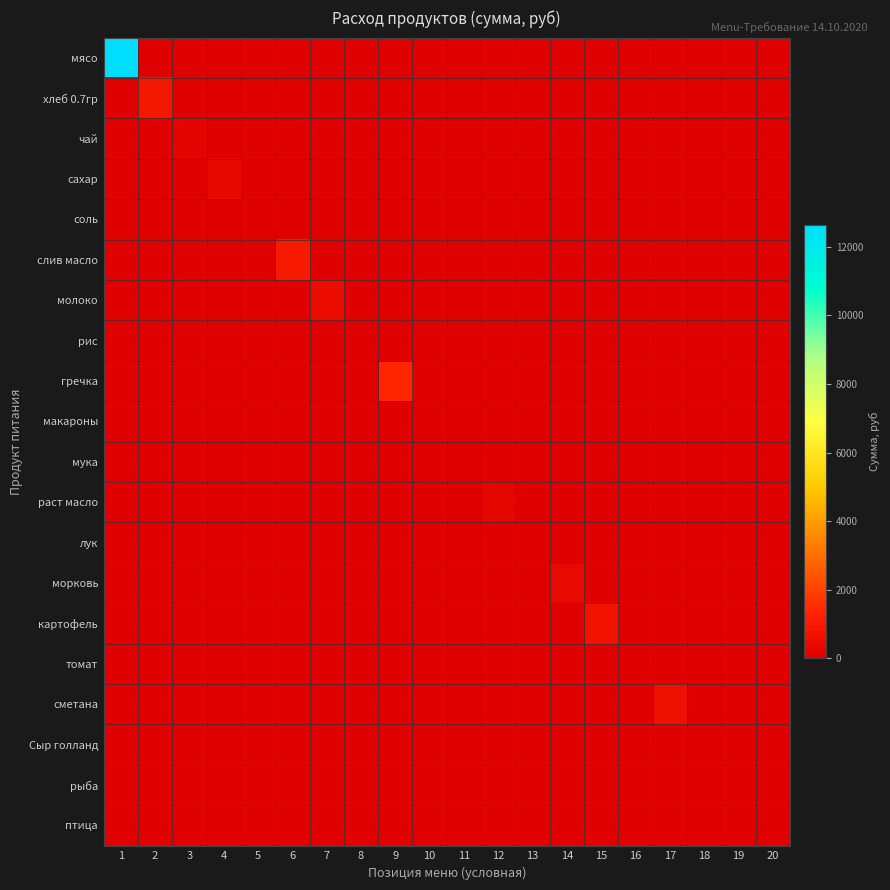

List the series in order of their peak value, highest first.

мясо, гречка, слив масло, хлеб 0.7гр, картофель, сметана, молоко, морковь, сахар, раст масло, чай, соль, лук, мука, рис, макароны, томат, Сыр голланд, рыба, птица